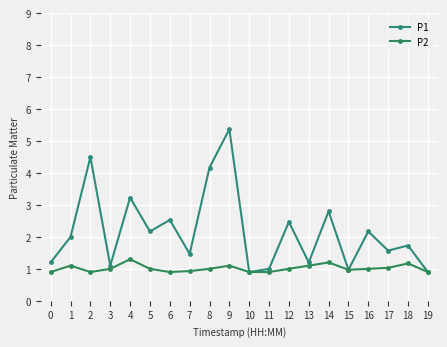

Is this an area chart (filled region under the line)?

No